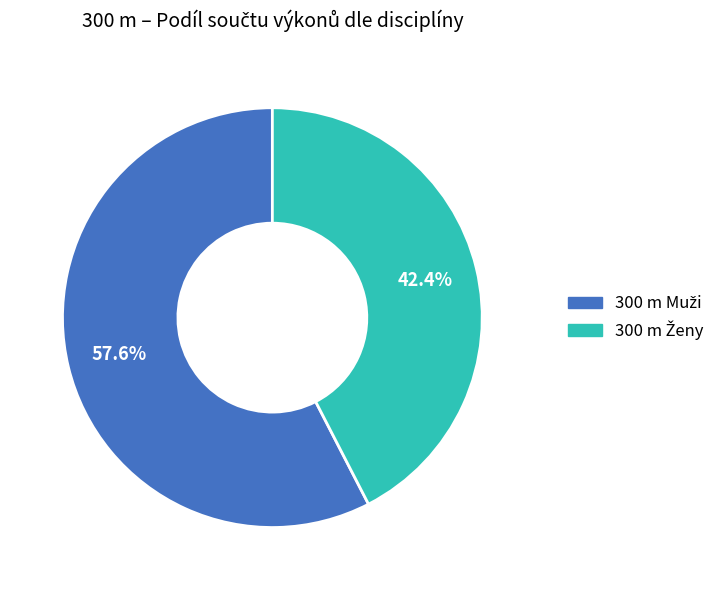

Does any single category account for the majority?

Yes